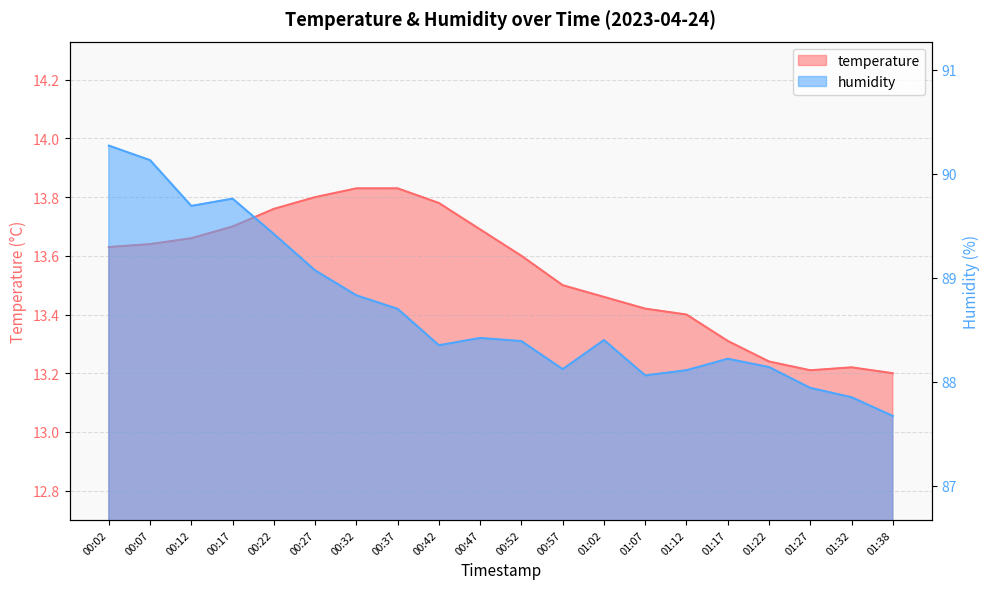

At which category does temperature reach its first local valley?

01:27